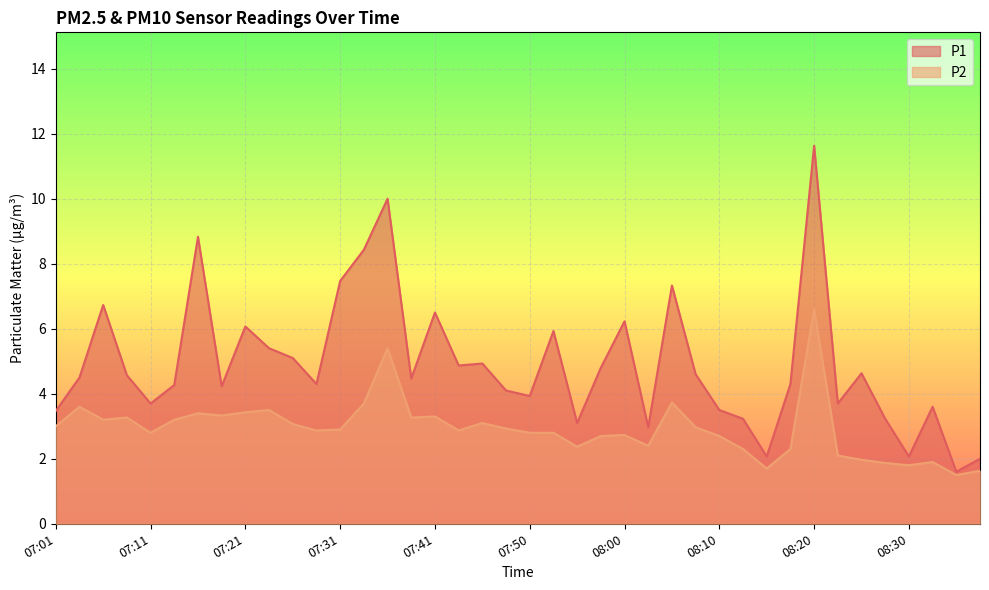

Is it true that P1 equals 3.5 at 08:10?

True